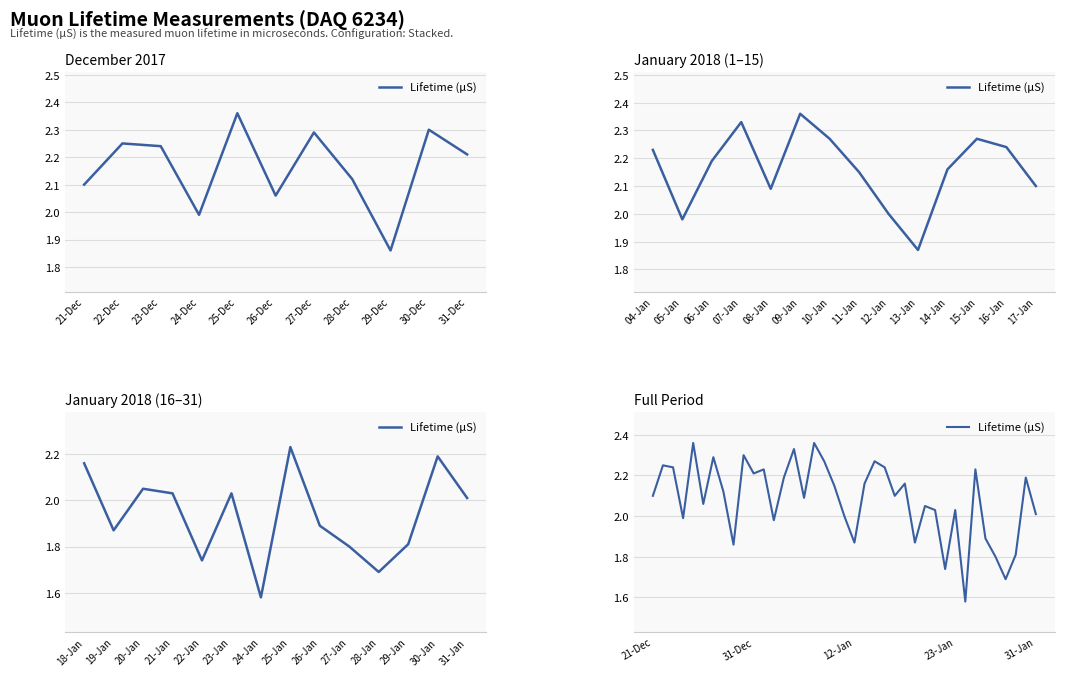

What is the difference between the maximum and minimum values?

0.8